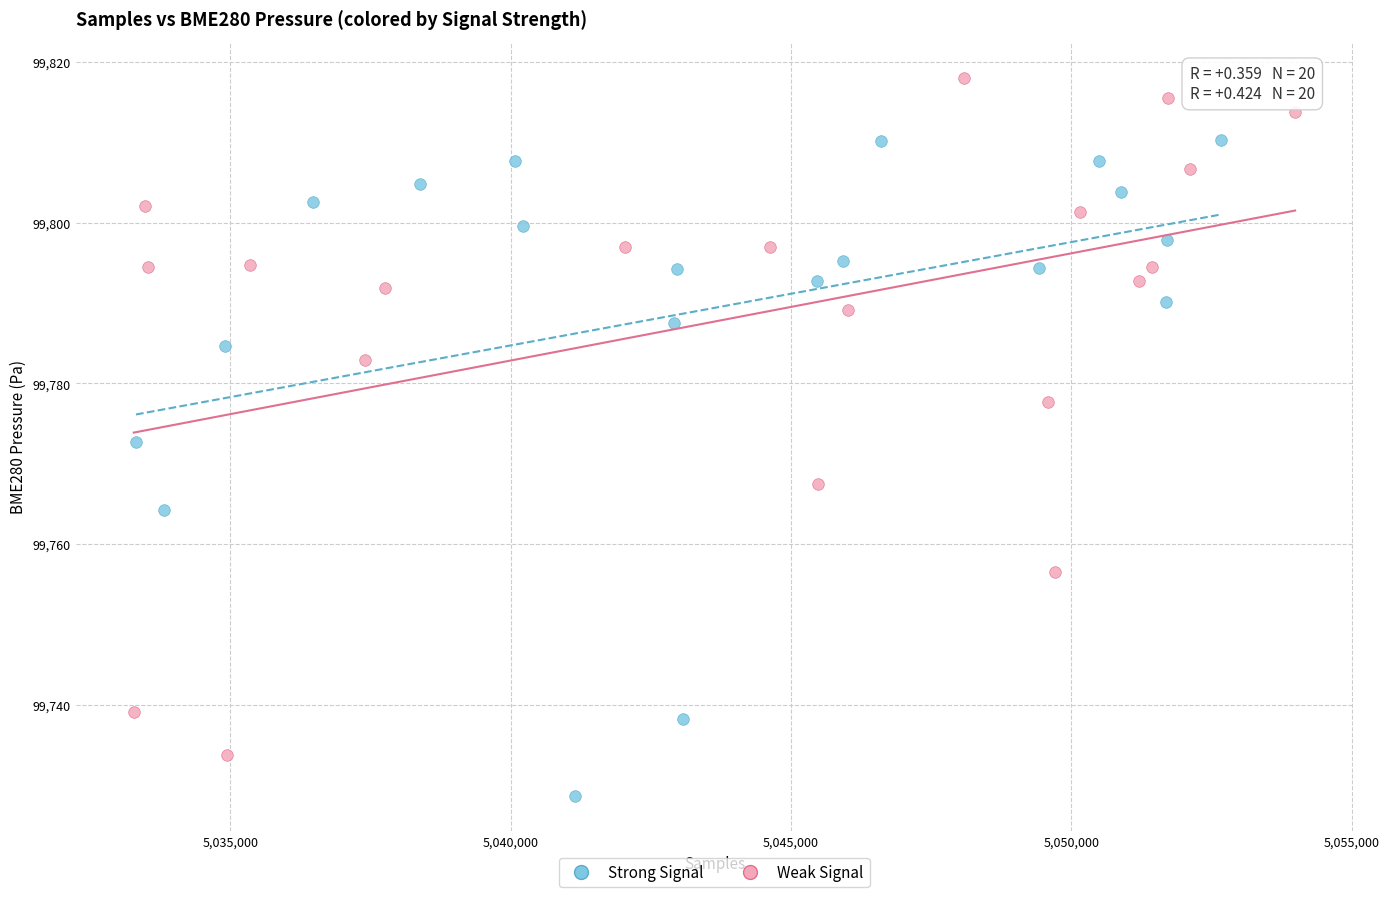

Which series contains the highest Y value?

Weak Signal